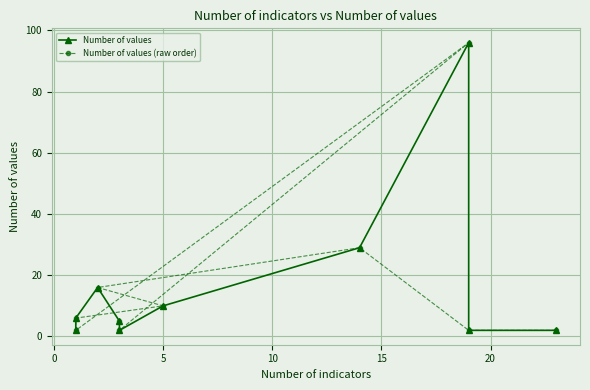

The Number of values (raw order) series shows 11 at 15. True or false?

False